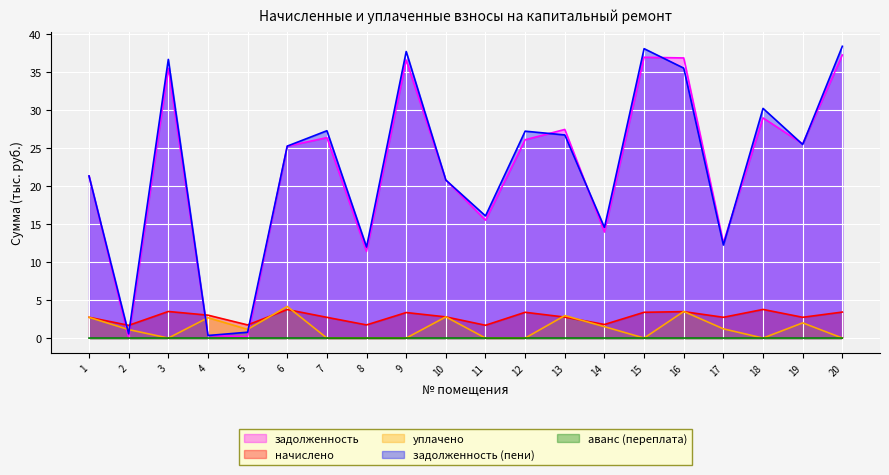

What is the value of the начислено point at the 10th from the left?

2.8